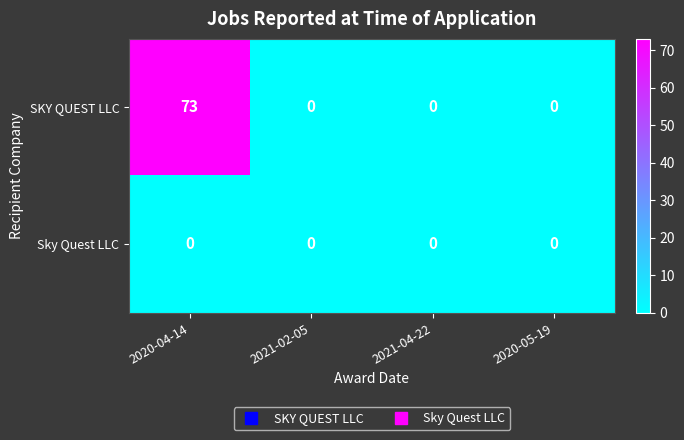

Rank the series by their average value, from lowest to highest.

Sky Quest LLC, SKY QUEST LLC